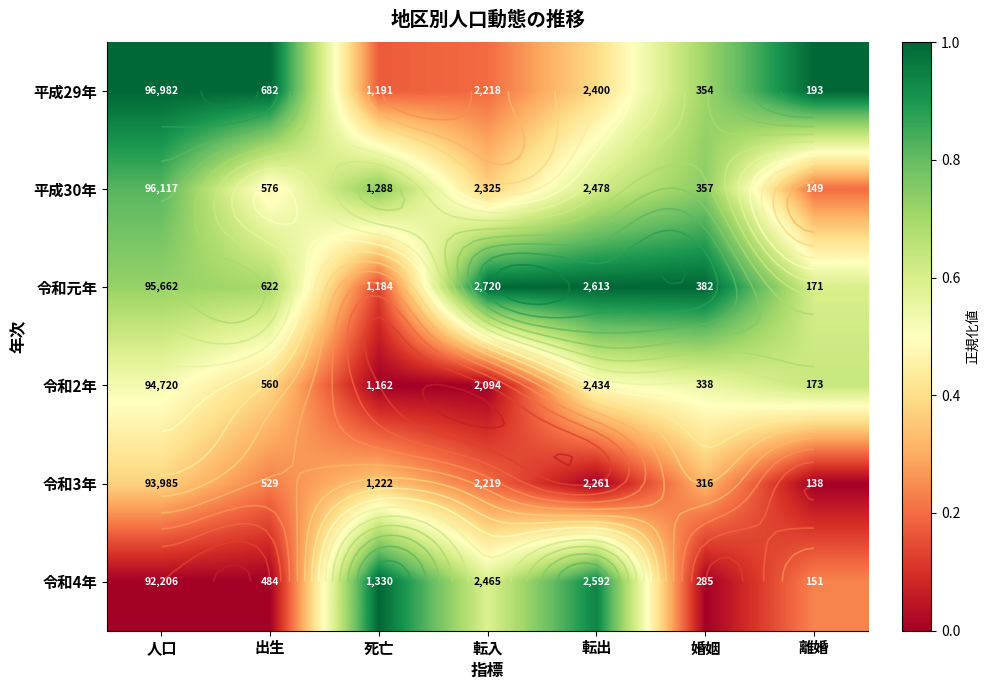

What is the total value across all series at 離婚?

2.7